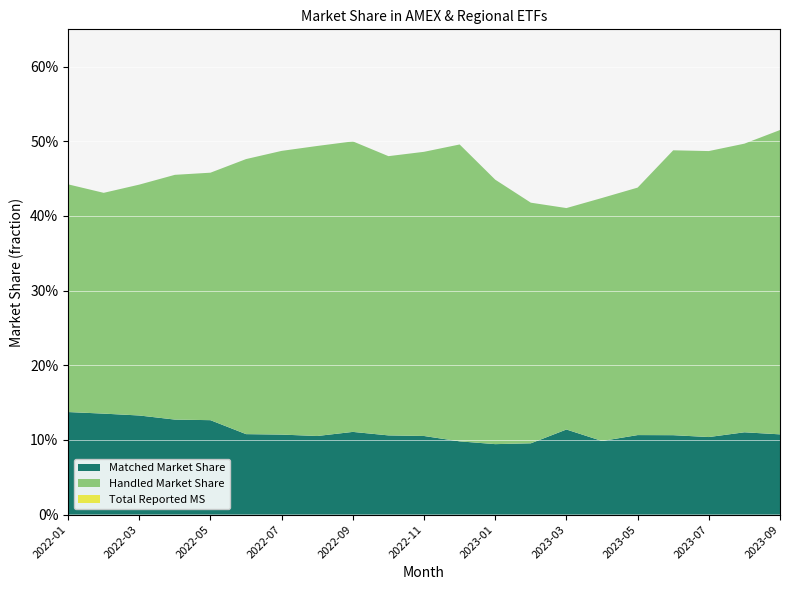

Reading right to left, list all the values displayed in this chart.

Matched Market Share: 2023-09=0.1	2023-08=0.1	2023-07=0.1	2023-06=0.1	2023-05=0.1	2023-04=0.1	2023-03=0.1	2023-02=0.1	2023-01=0.1	2022-12=0.1	2022-11=0.1	2022-10=0.1	2022-09=0.1	2022-08=0.1	2022-07=0.1	2022-06=0.1	2022-05=0.1	2022-04=0.1	2022-03=0.1	2022-02=0.1	2022-01=0.1
Handled Market Share: 2023-09=0.5	2023-08=0.5	2023-07=0.5	2023-06=0.5	2023-05=0.4	2023-04=0.4	2023-03=0.4	2023-02=0.4	2023-01=0.4	2022-12=0.5	2022-11=0.5	2022-10=0.5	2022-09=0.5	2022-08=0.5	2022-07=0.5	2022-06=0.5	2022-05=0.5	2022-04=0.5	2022-03=0.4	2022-02=0.4	2022-01=0.4
Total Reported MS: 2023-09=0.5	2023-08=0.5	2023-07=0.5	2023-06=0.5	2023-05=0.4	2023-04=0.4	2023-03=0.4	2023-02=0.4	2023-01=0.4	2022-12=0.5	2022-11=0.5	2022-10=0.5	2022-09=0.5	2022-08=0.5	2022-07=0.5	2022-06=0.5	2022-05=0.5	2022-04=0.5	2022-03=0.4	2022-02=0.4	2022-01=0.4